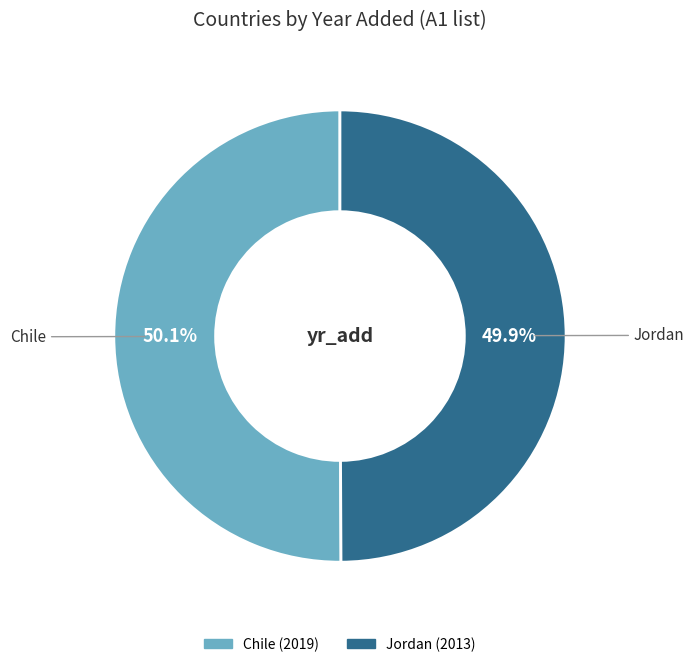

To the nearest percent, what is the average slice percentage?

50%